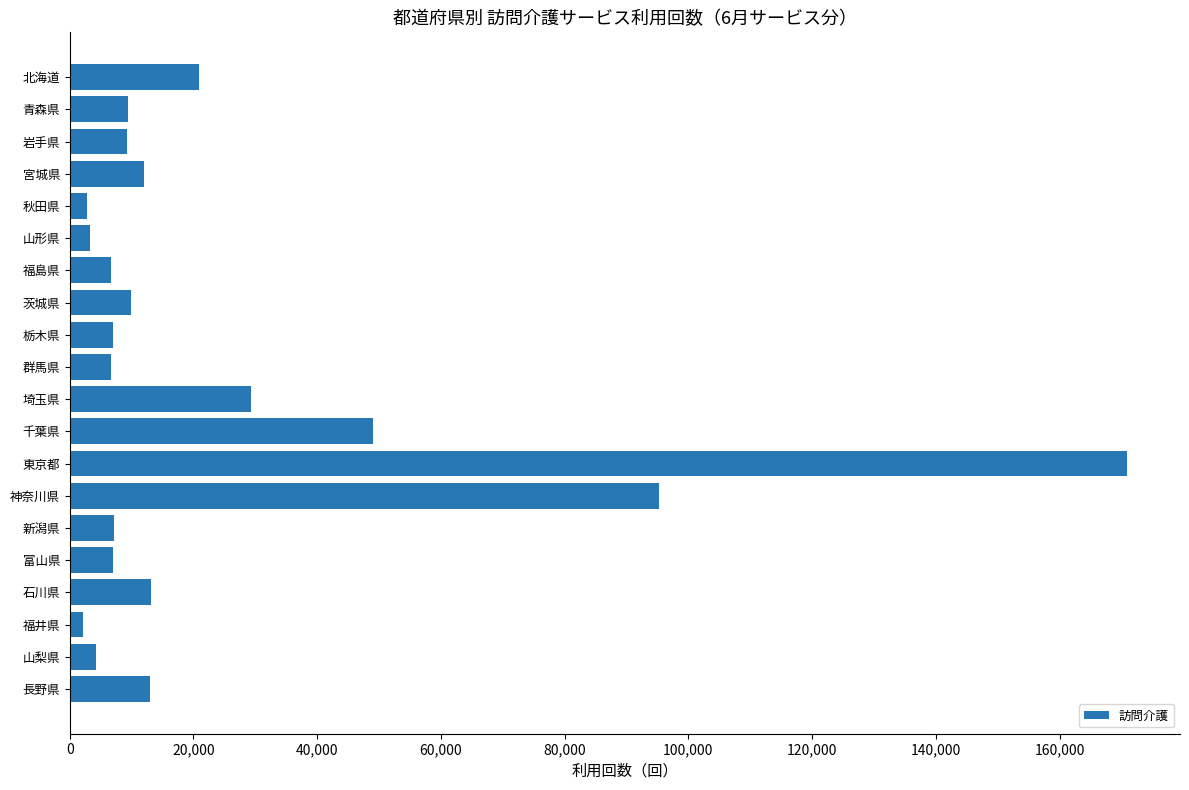

At which category does the chart reach its peak across all series?

東京都